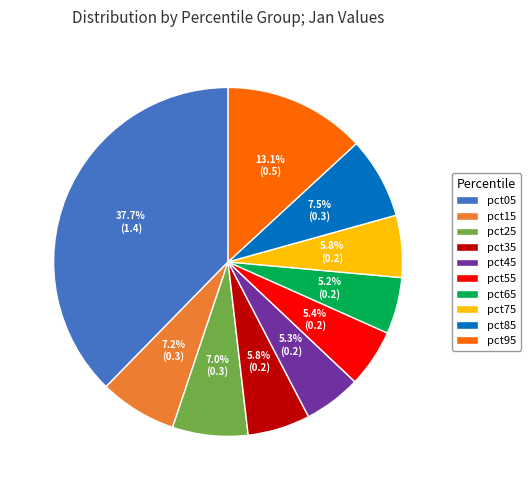

Is there any slice that represents more than half of the pie?

No